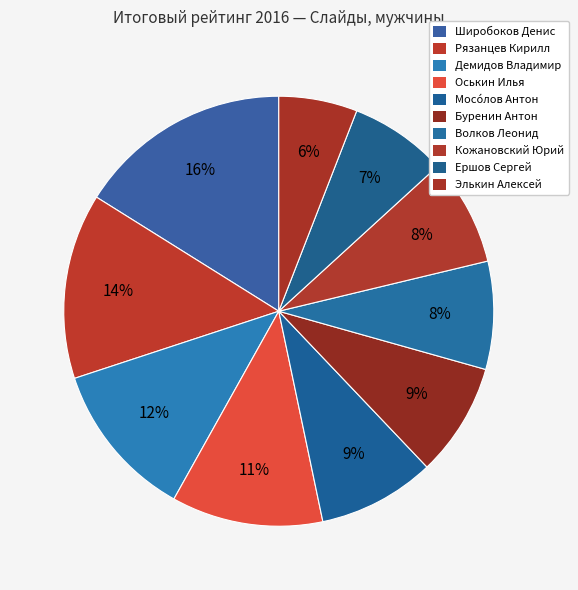

To the nearest percent, what is the combined percentage of Волков Леонид and Рязанцев Кирилл?

22%